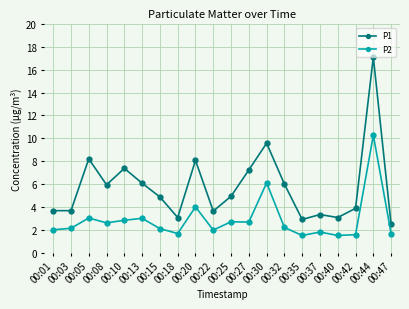

True or false: P2 has more than 2 interior local peaks.

True